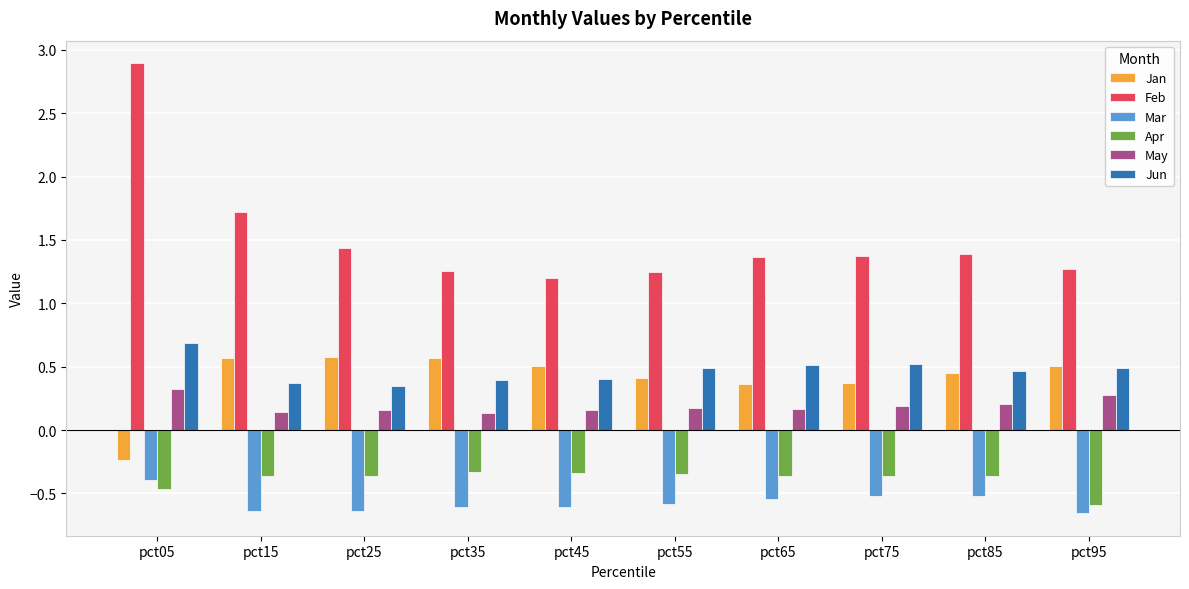

Read the Mar value at pct35.

-0.6